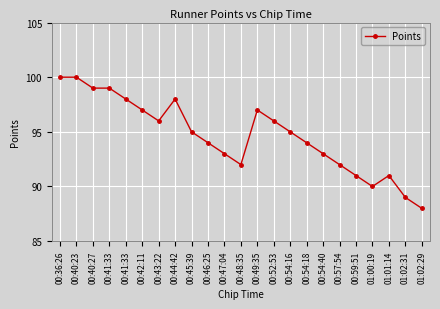

Does the chart display data point markers on the line(s)?

Yes